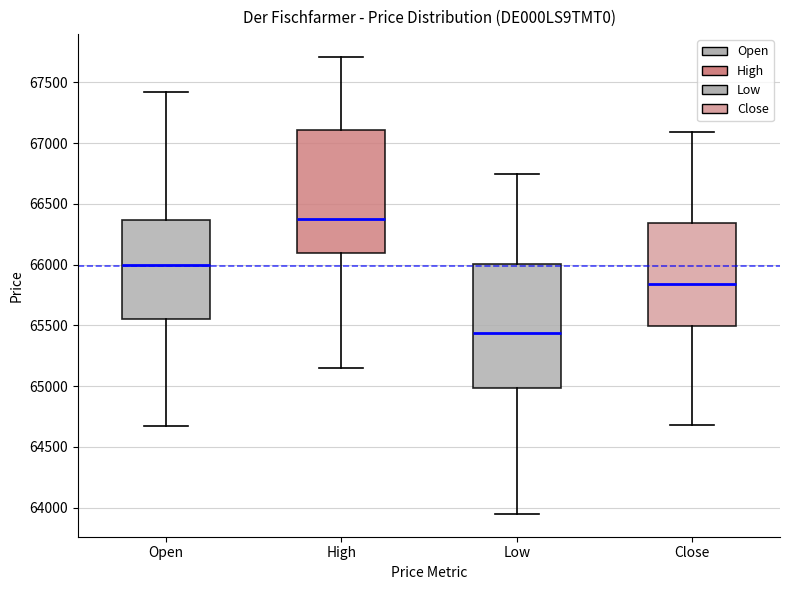

Where does the upper whisker of the box for Close end on the y-axis? The values are not printed on the chart, so give them approximately, as read against the axis.

67100